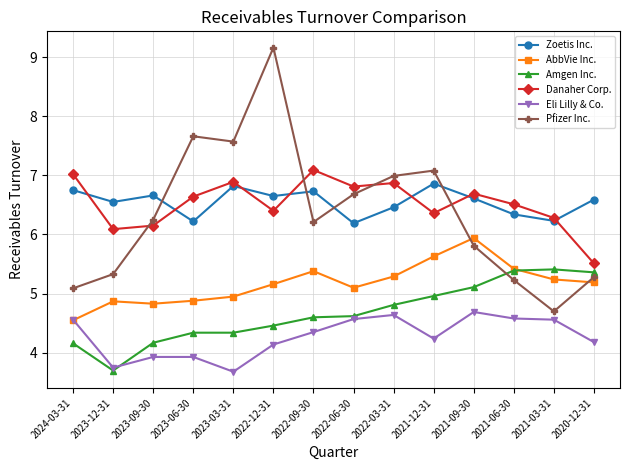

How many series are shown in this chart?

6